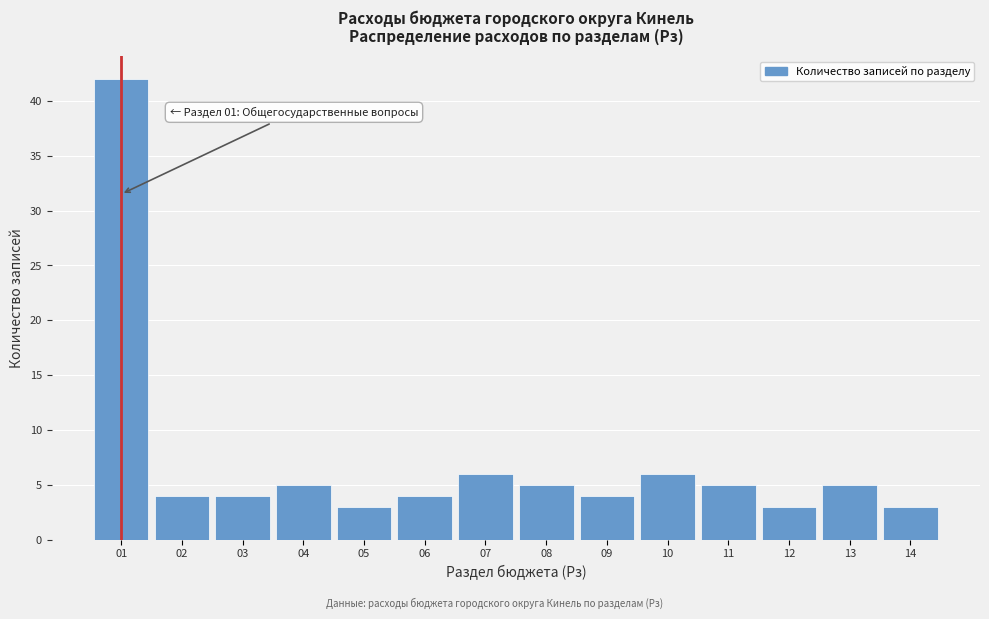

Over which range of the x-axis is the bar tallest?

0.5 to 1.5